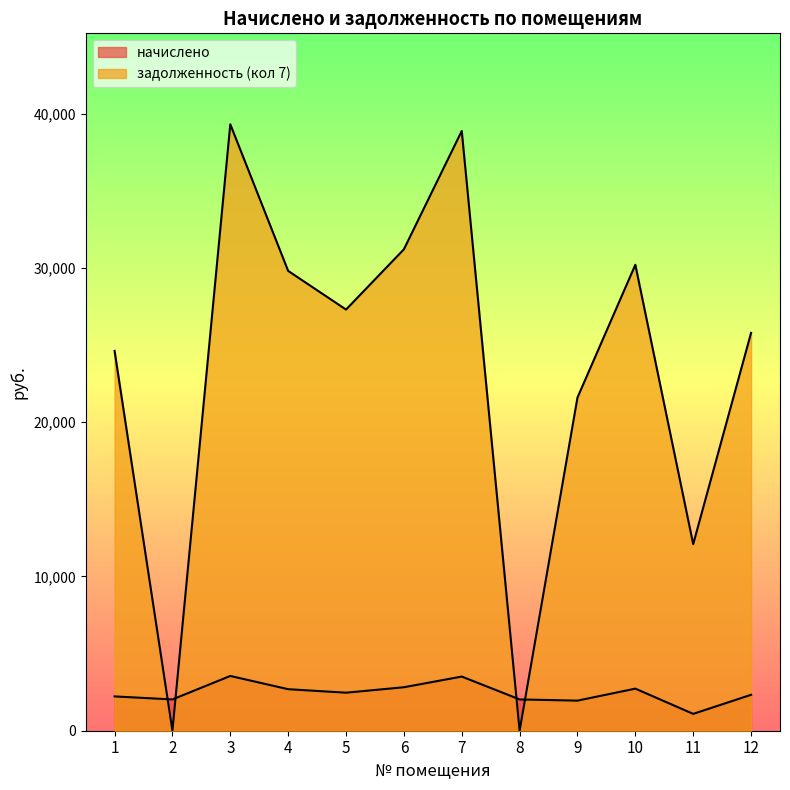

How many lines are shown in the chart?

2